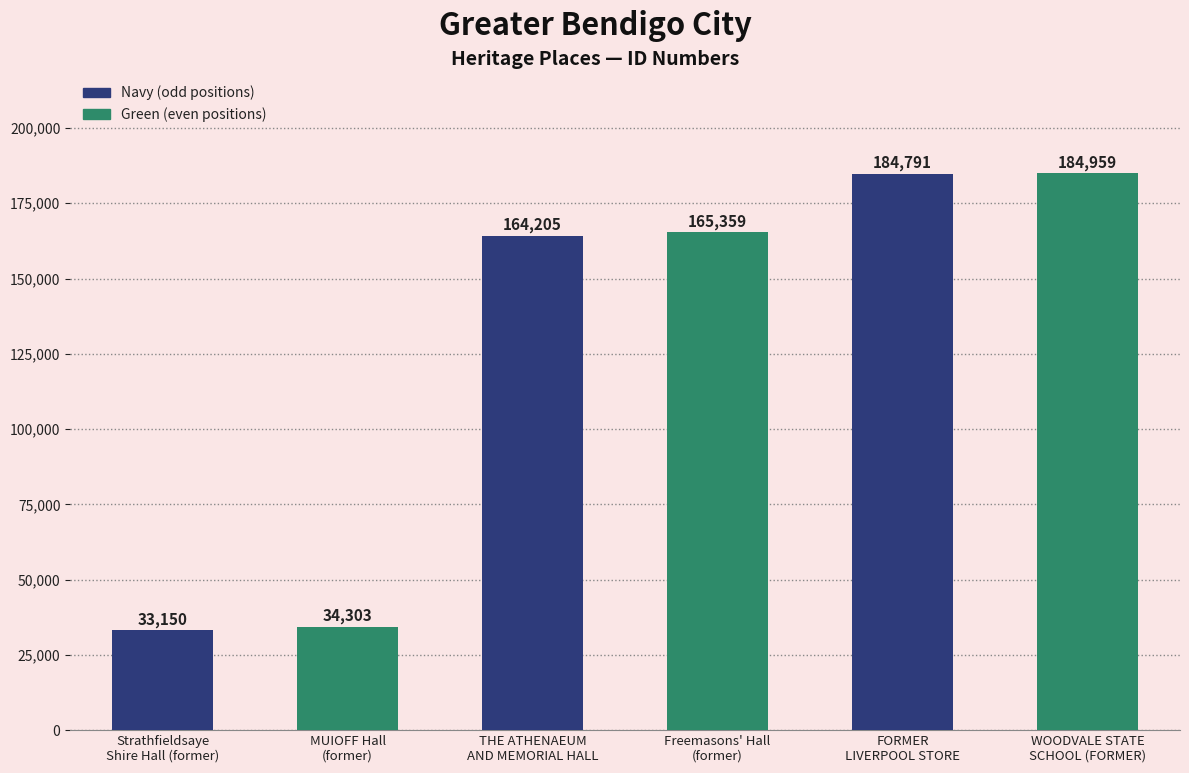

What is the ratio of the value at Strathfieldsaye
Shire Hall (former) to the value at MUIOFF Hall
(former)?

1.0